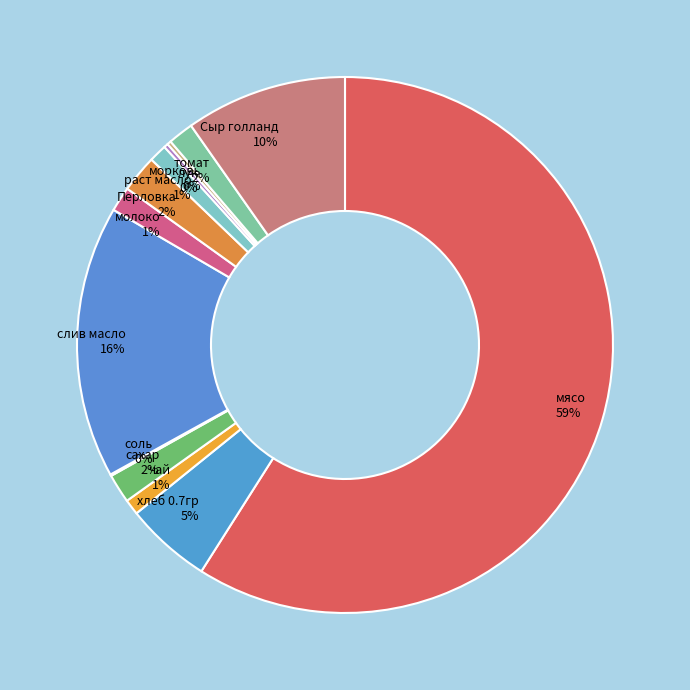

Is there a majority slice in this chart?

Yes